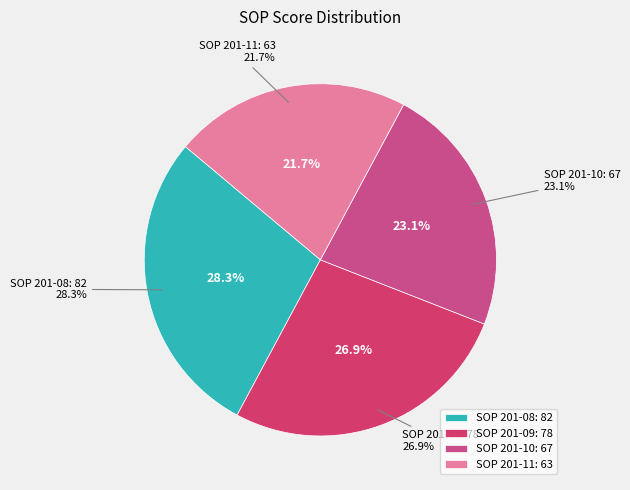

Between SOP 201-11 and SOP 201-09, which is larger?

SOP 201-09